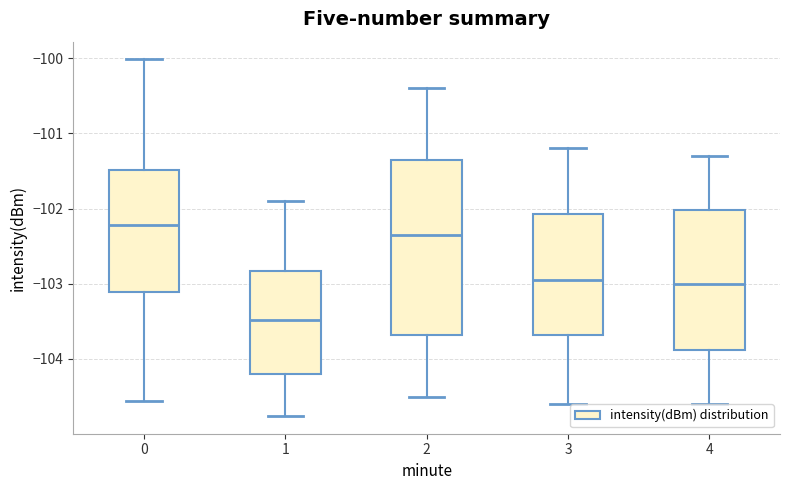

Which box's median line is the lowest?

1